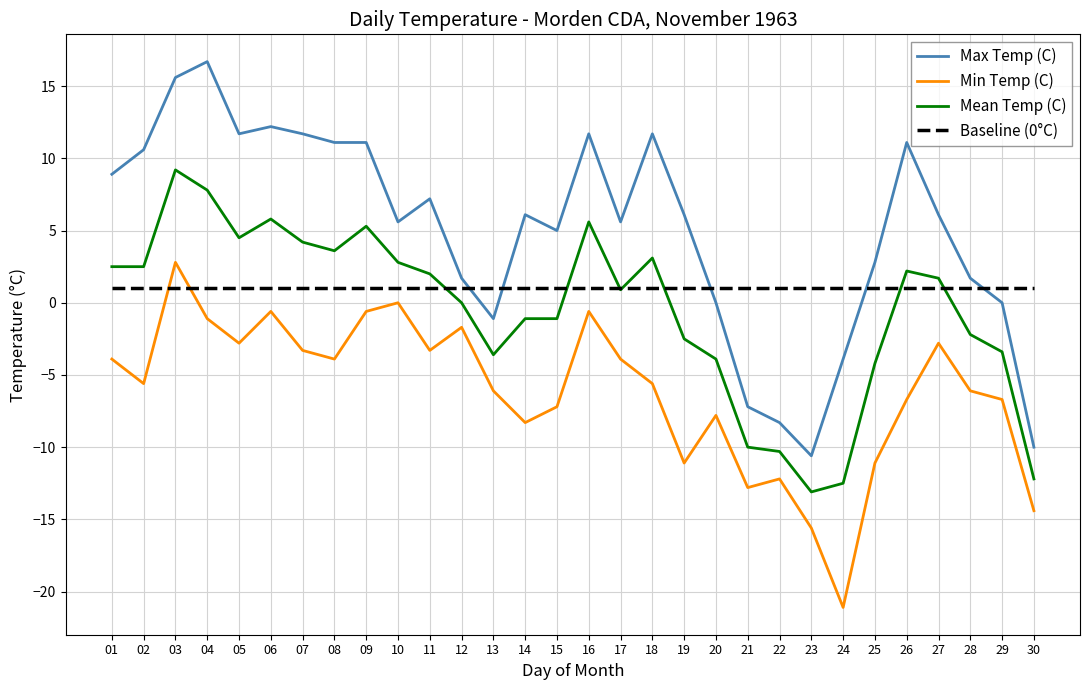

Which category has the highest value across all series?

04